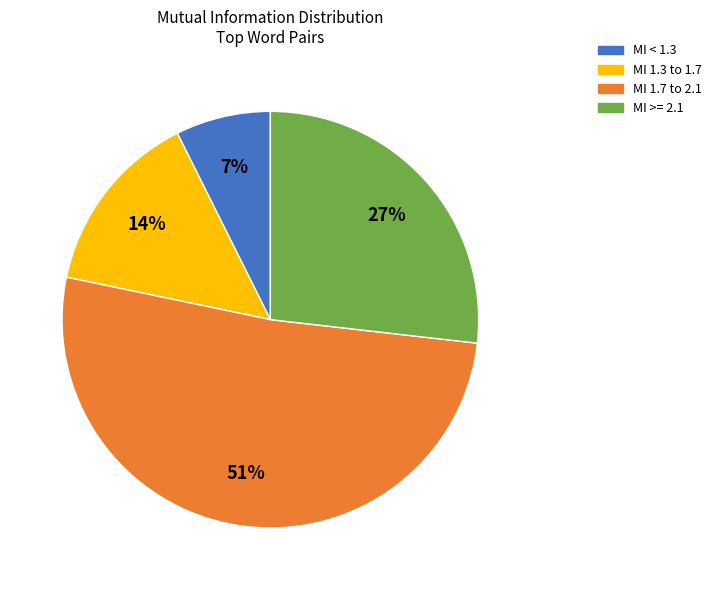

Does any single category account for the majority?

Yes